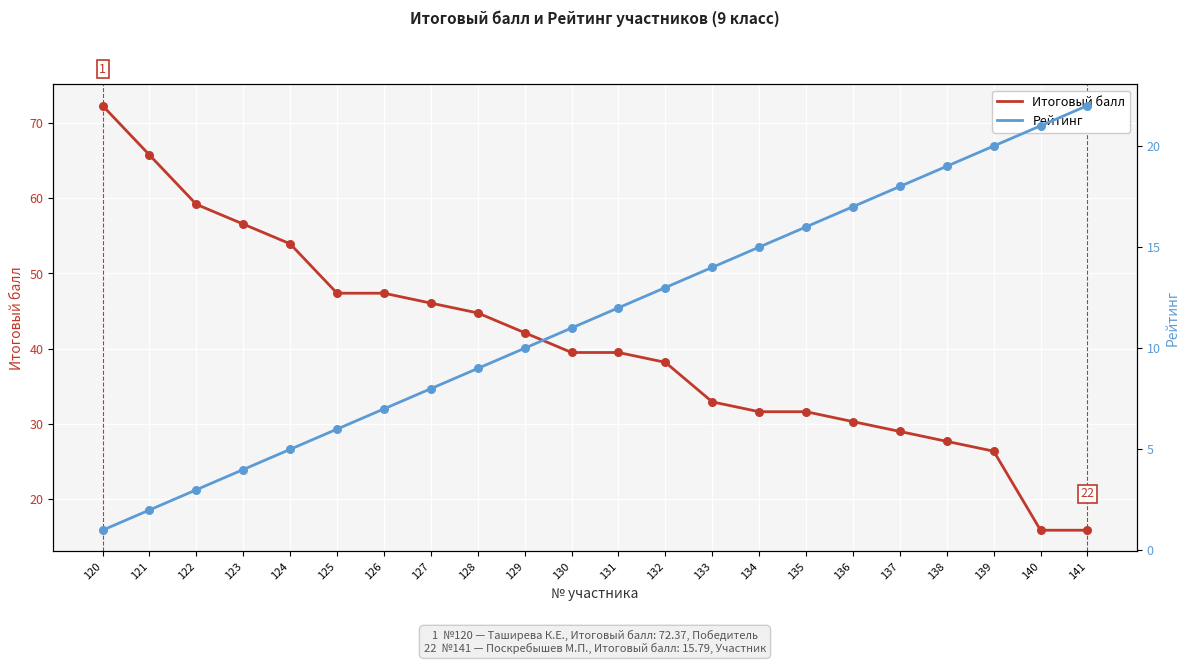

What are all the series names shown in the legend?

Итоговый балл, Рейтинг